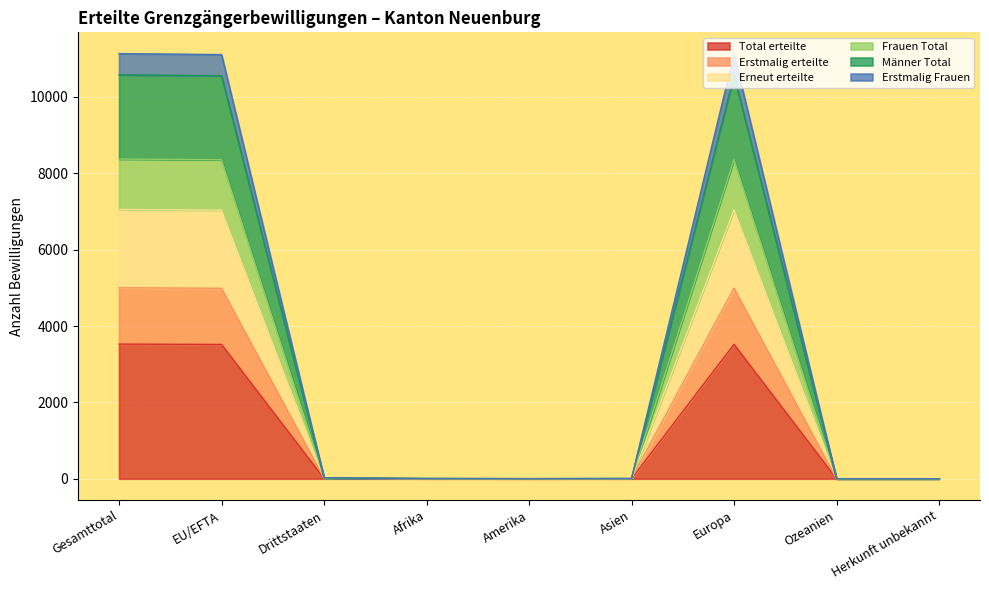

True or false: Erneut erteilte and Total erteilte intersect in this chart.

False